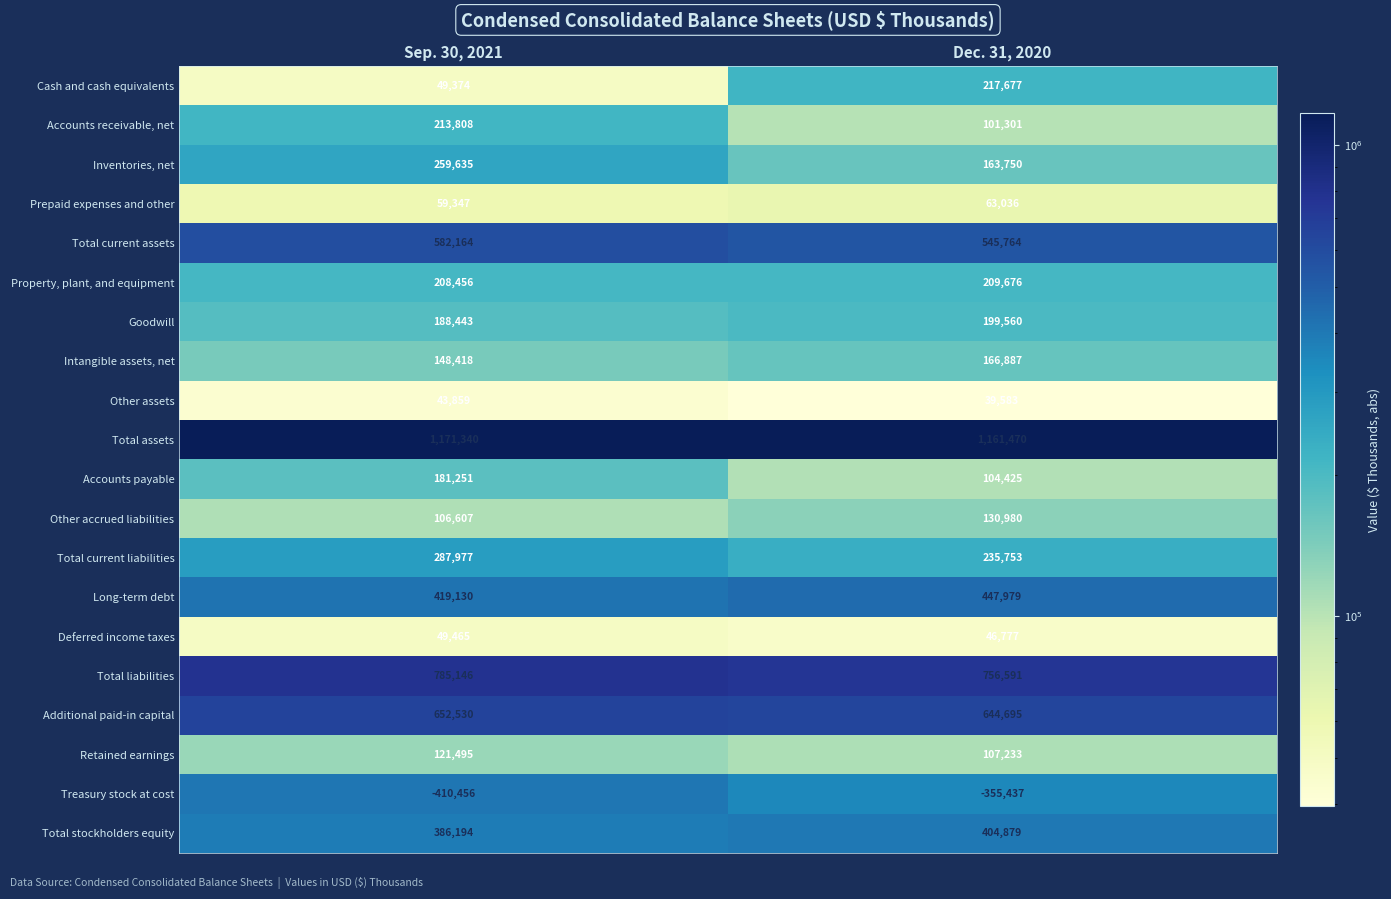

At which label is Other accrued liabilities closest to 118793?

Sep. 30, 2021